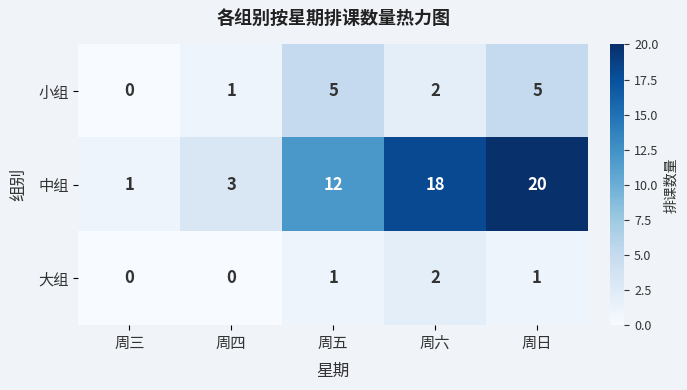

Count the 小组 values in the range 1 to 5.

4